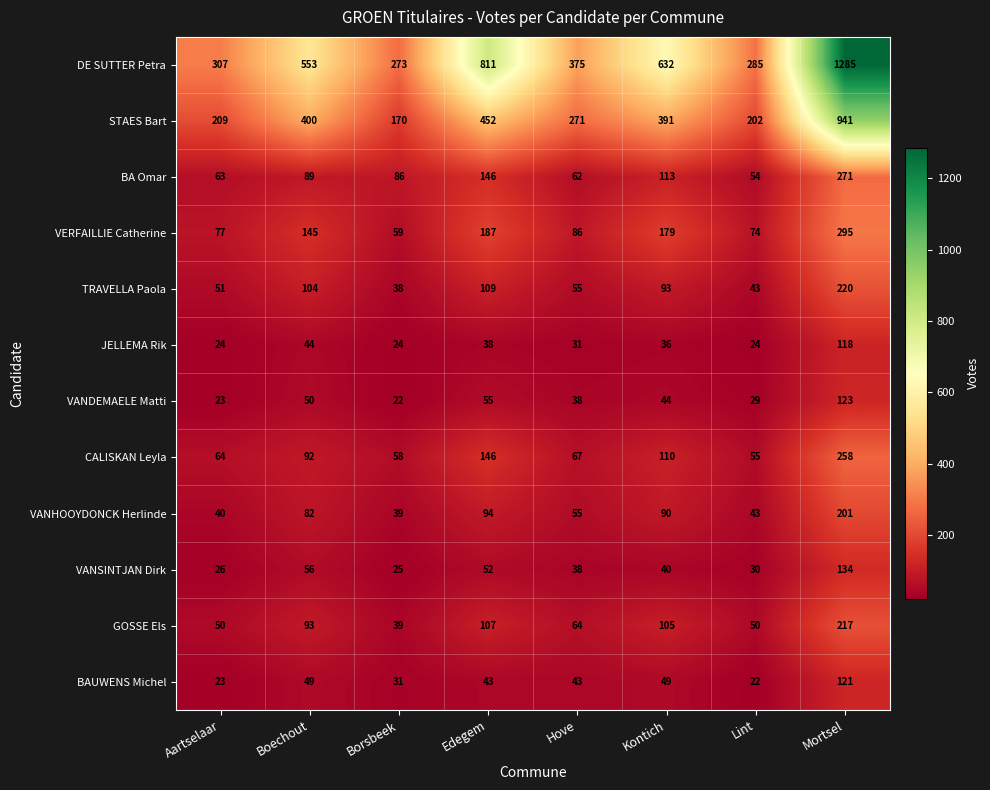

What is the maximum value shown in the chart?

1285